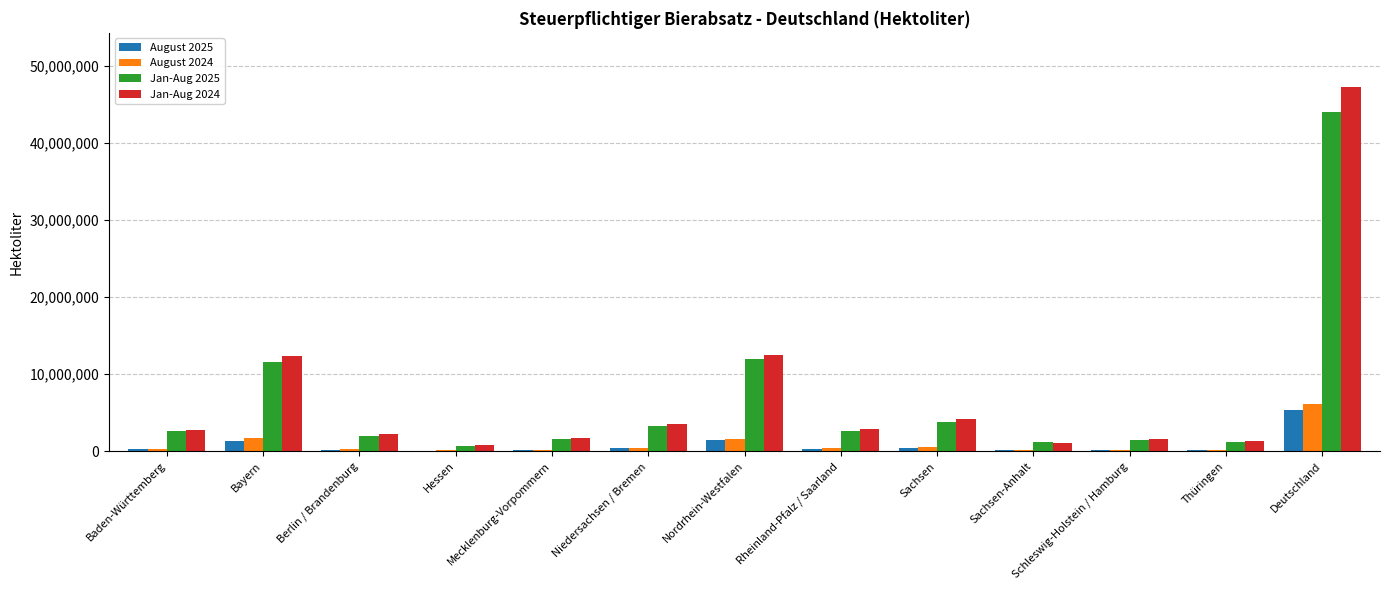

The value of August 2024 at Schleswig-Holstein / Hamburg is 209234.8. True or false?

True